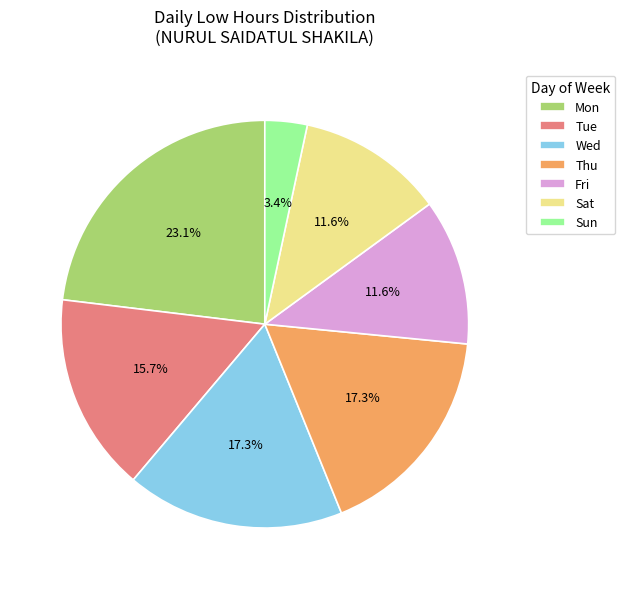

How many slices are in this pie chart?

7